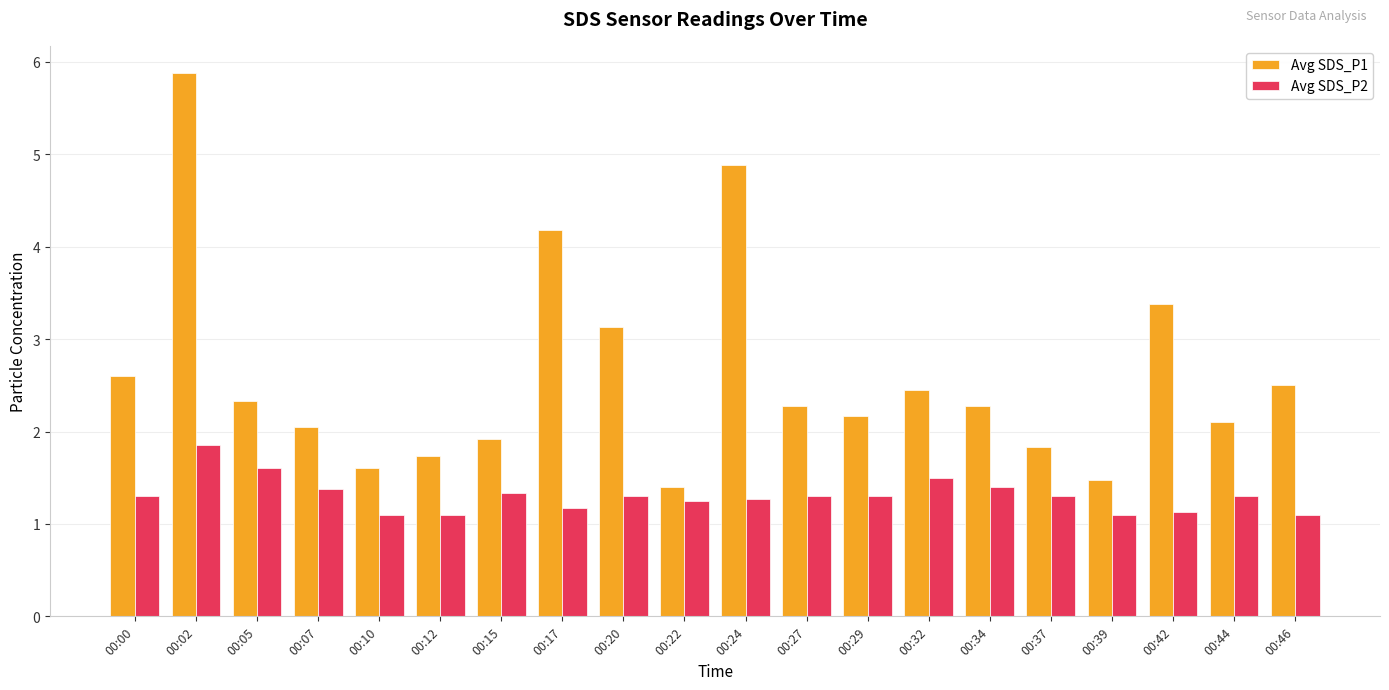

What is the greatest value displayed?

5.9